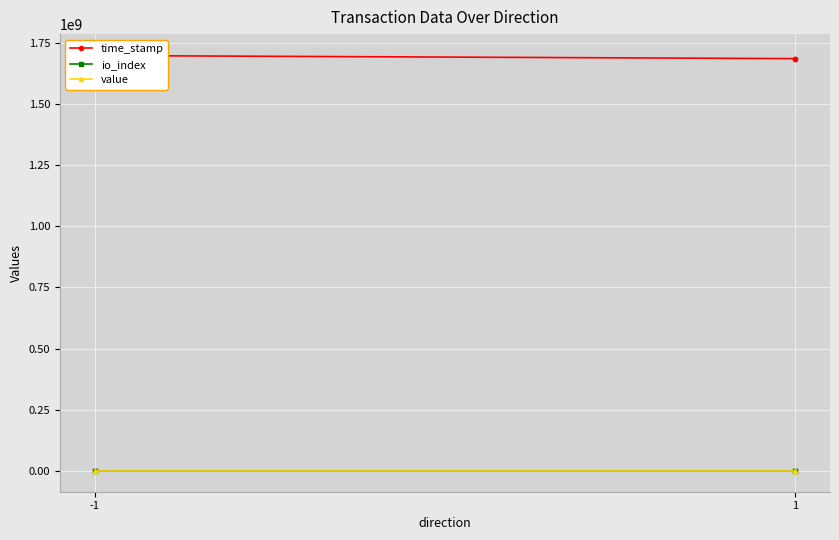

Which series changed the most between -1 and 1?

time_stamp